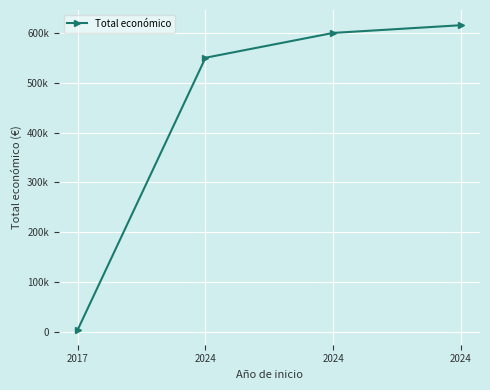

List the labels in order of value, largest first.

2024, 2024, 2024, 2017